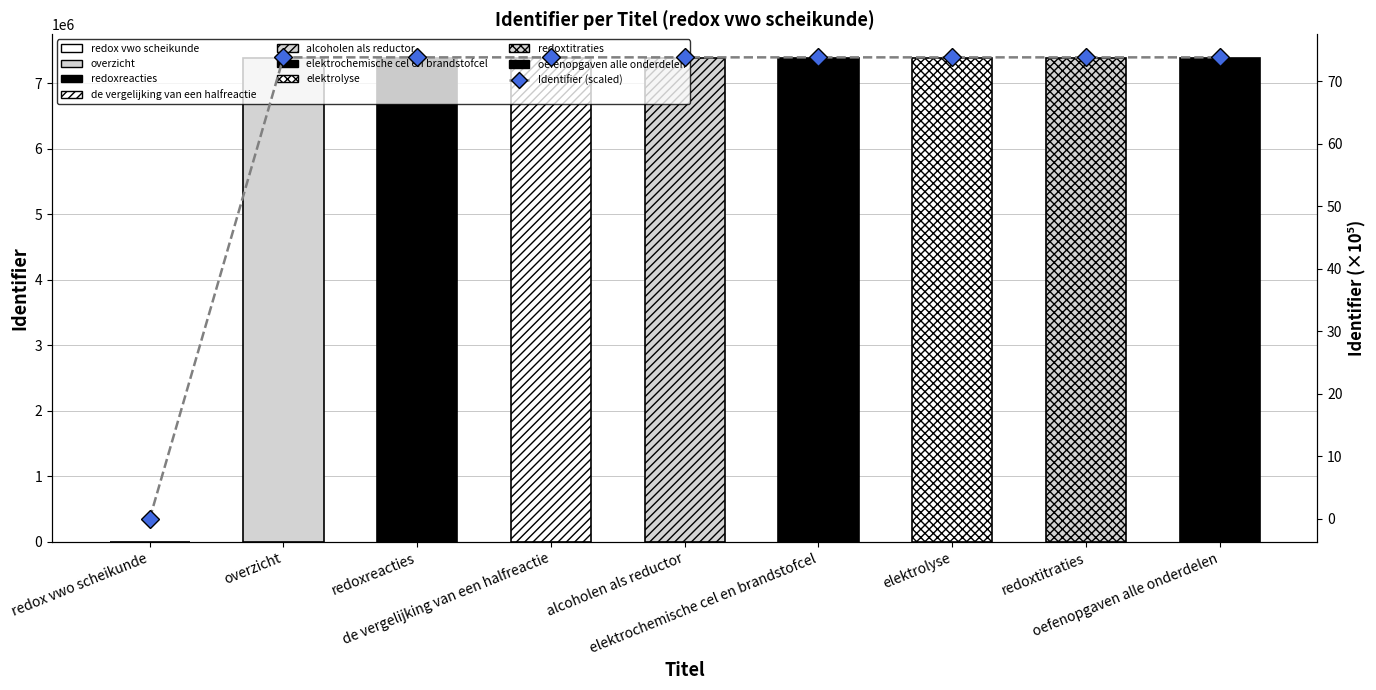

The value at oefenopgaven alle onderdelen is 73.8. True or false?

True